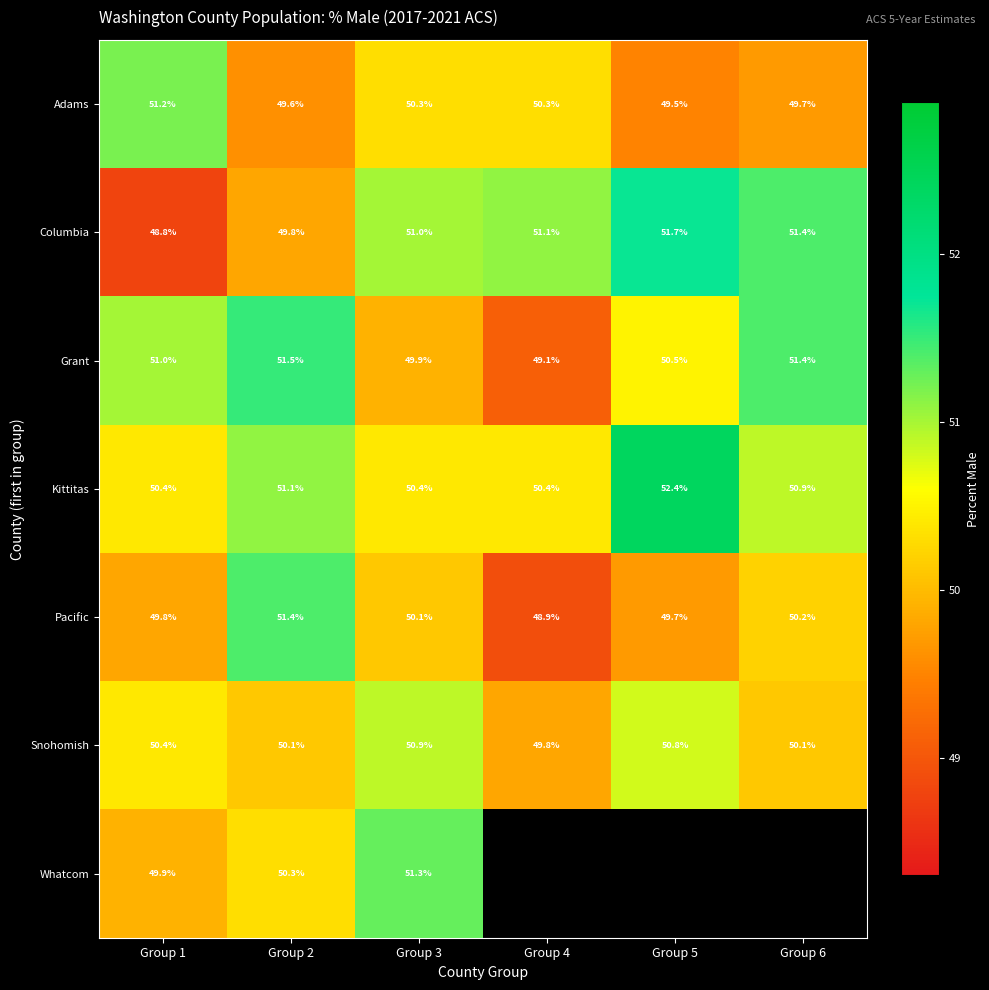

The Columbia series shows 69.2 at Group 4. True or false?

False